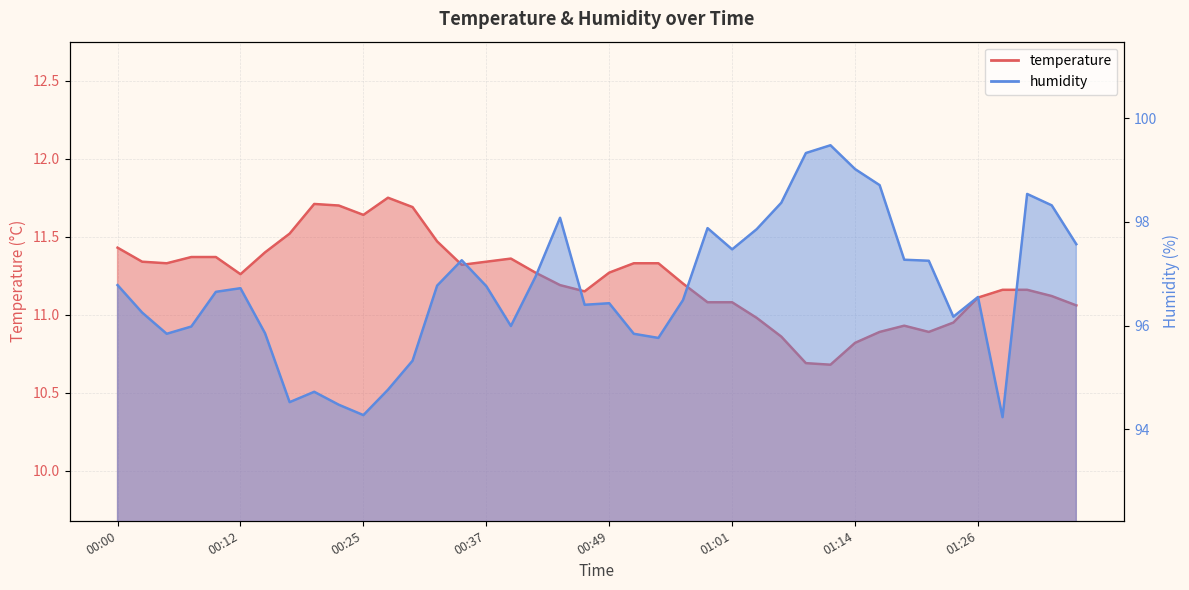

List the labels in order of humidity value, largest first.

01:11, 01:09, 01:14, 01:16, 01:31, 01:06, 01:33, 00:44, 00:59, 01:04, 01:36, 01:01, 01:19, 00:34, 01:21, 00:42, 00:00, 00:32, 00:37, 00:12, 00:10, 01:26, 00:57, 00:49, 00:47, 00:03, 01:23, 00:39, 00:07, 00:15, 00:05, 00:52, 00:54, 00:29, 00:27, 00:20, 00:17, 00:22, 00:25, 01:28